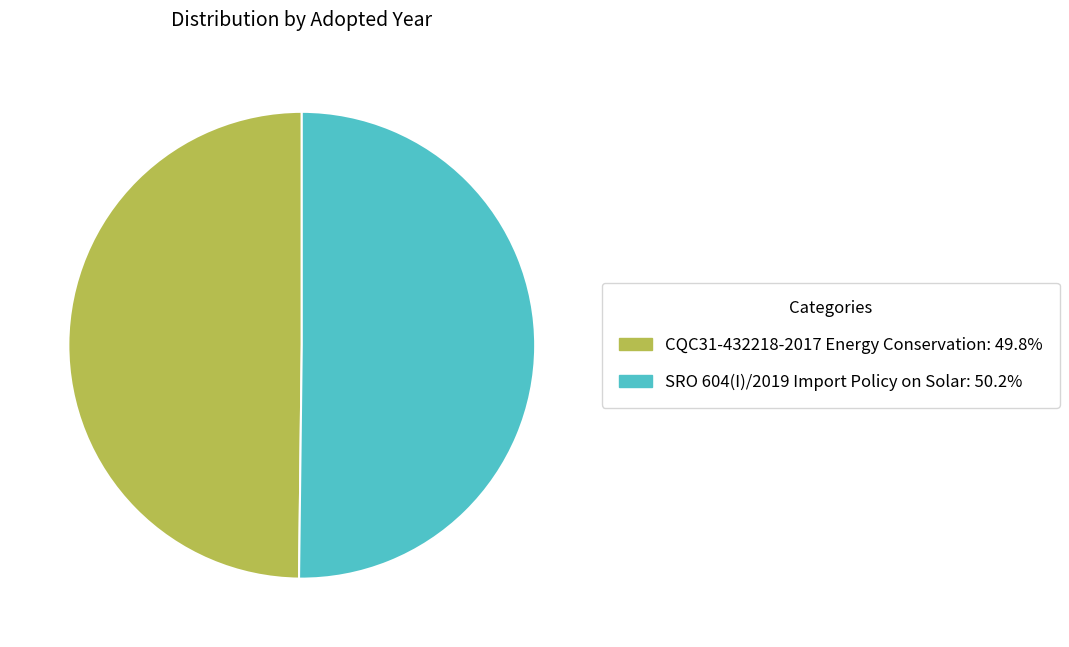

Approximately how many times larger is the value at CQC31-432218-2017 Energy Conservation compared to SRO 604(I)/2019 Import Policy on Solar?

1.0